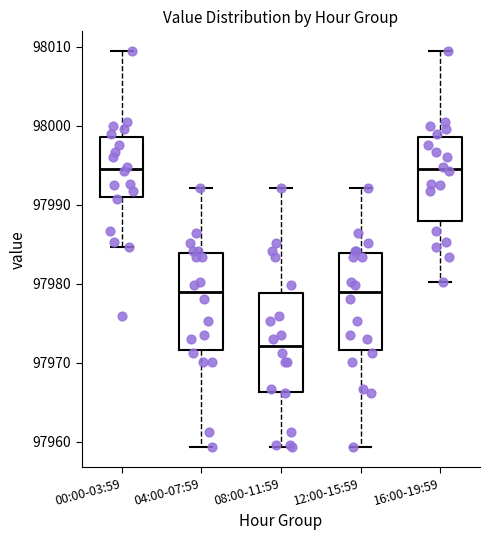

Reading left to right, transcribe this box plot: for each box, give where its median line is, the range the box spans, and where its two whiskers end, as read against the y-axis. The values are not printed on the chart, so give them approximately, as read against the axis.

00:00-03:59: median 97995, box 97991 to 97999, whiskers 97985 to 98009
04:00-07:59: median 97979, box 97972 to 97984, whiskers 97959 to 97992
08:00-11:59: median 97972, box 97966 to 97979, whiskers 97959 to 97992
12:00-15:59: median 97979, box 97972 to 97984, whiskers 97959 to 97992
16:00-19:59: median 97995, box 97988 to 97999, whiskers 97980 to 98009